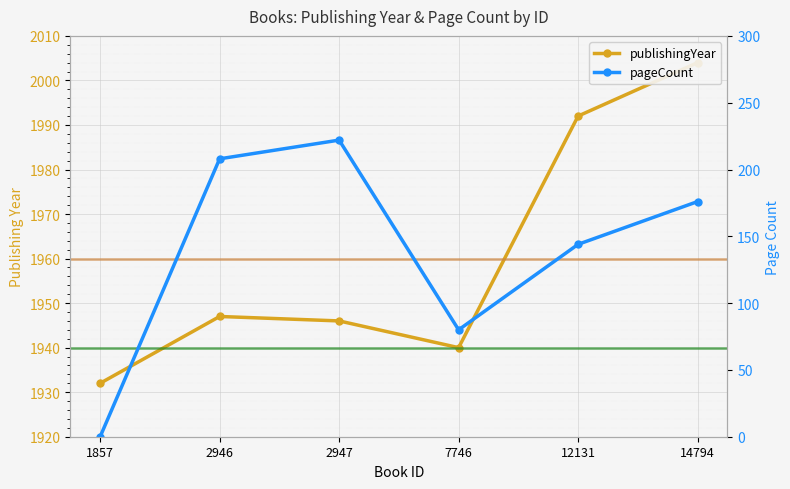

Is it true that publishingYear equals 1946 at 2947?

True